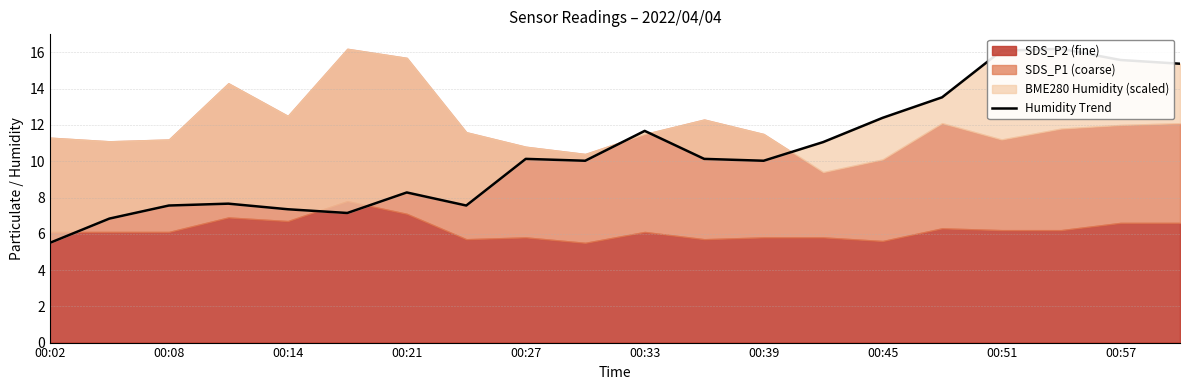

What position from the left is 19?

20